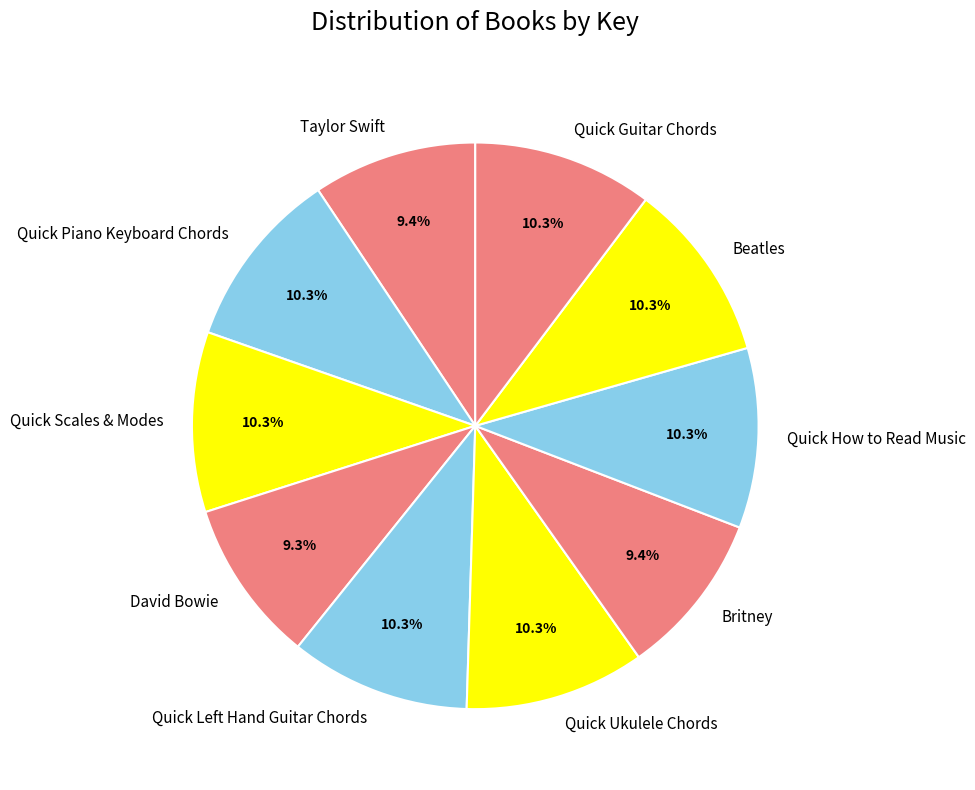

Is it true that David Bowie is 9% of the pie?

True